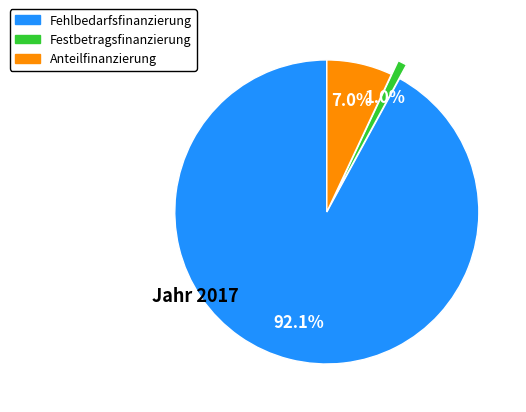

Rank the categories by value from highest to lowest.

Fehlbedarfsfinanzierung, Anteilfinanzierung, Festbetragsfinanzierung